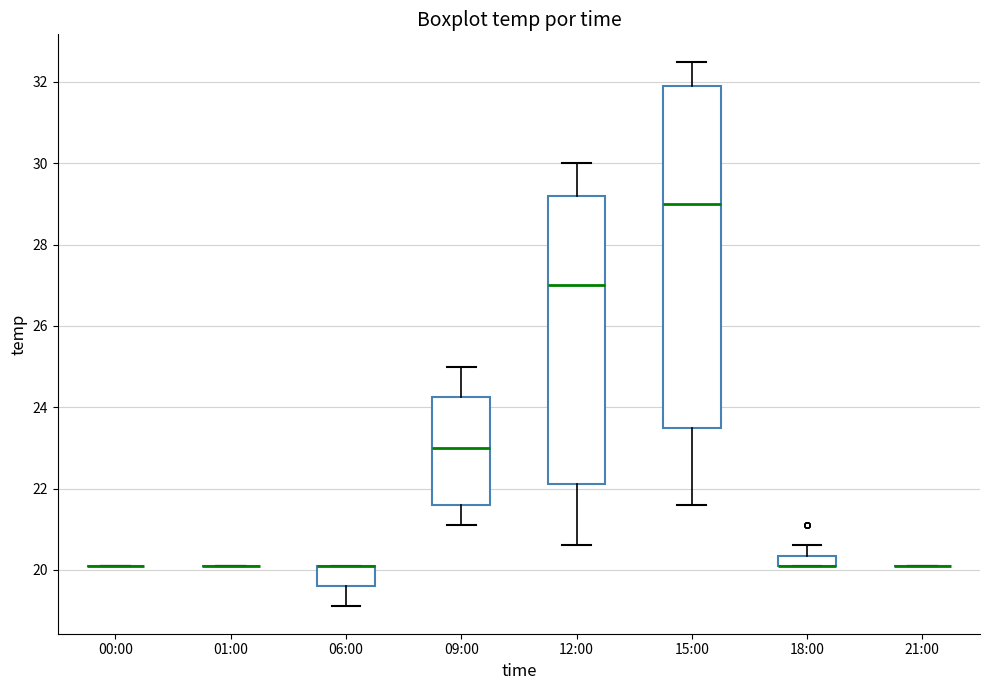

Which box is the tallest, from its lower edge to its upper edge?

15:00